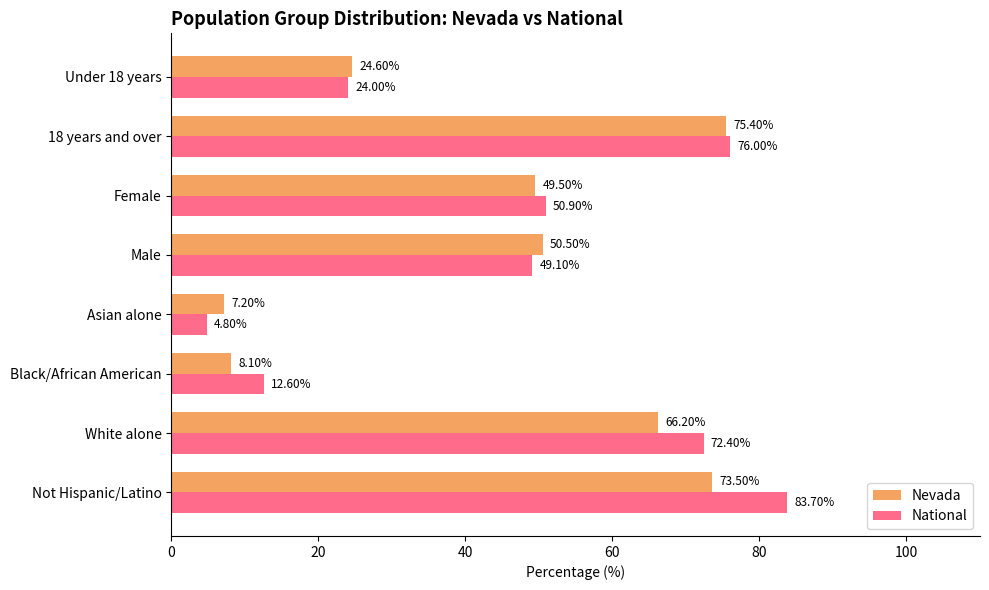

List the labels in order of National value, largest first.

Not Hispanic/Latino, 18 years and over, White alone, Female, Male, Under 18 years, Black/African American, Asian alone